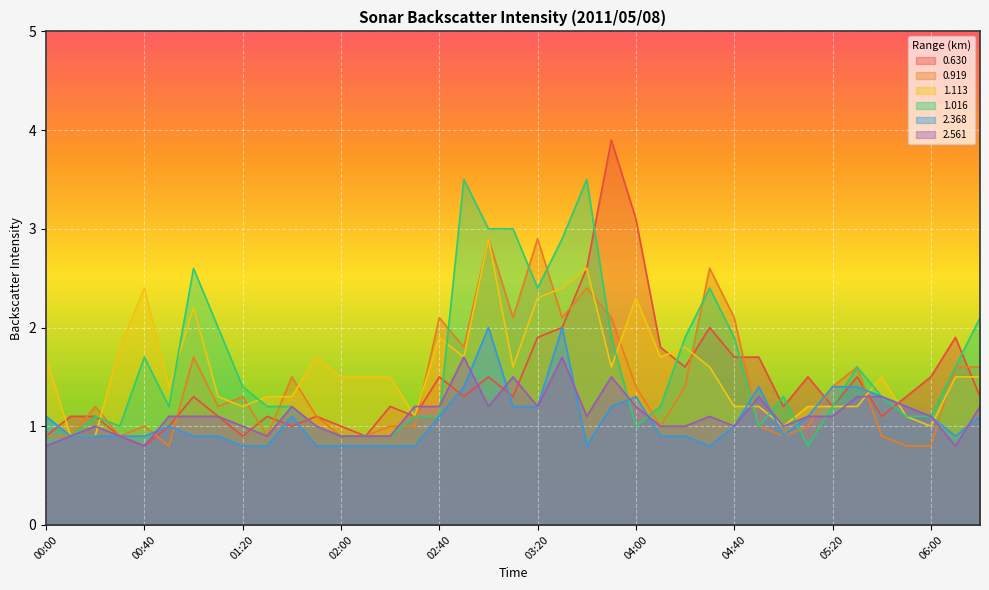

Is it true that 2.368 equals 0.9 at 01:10?

True